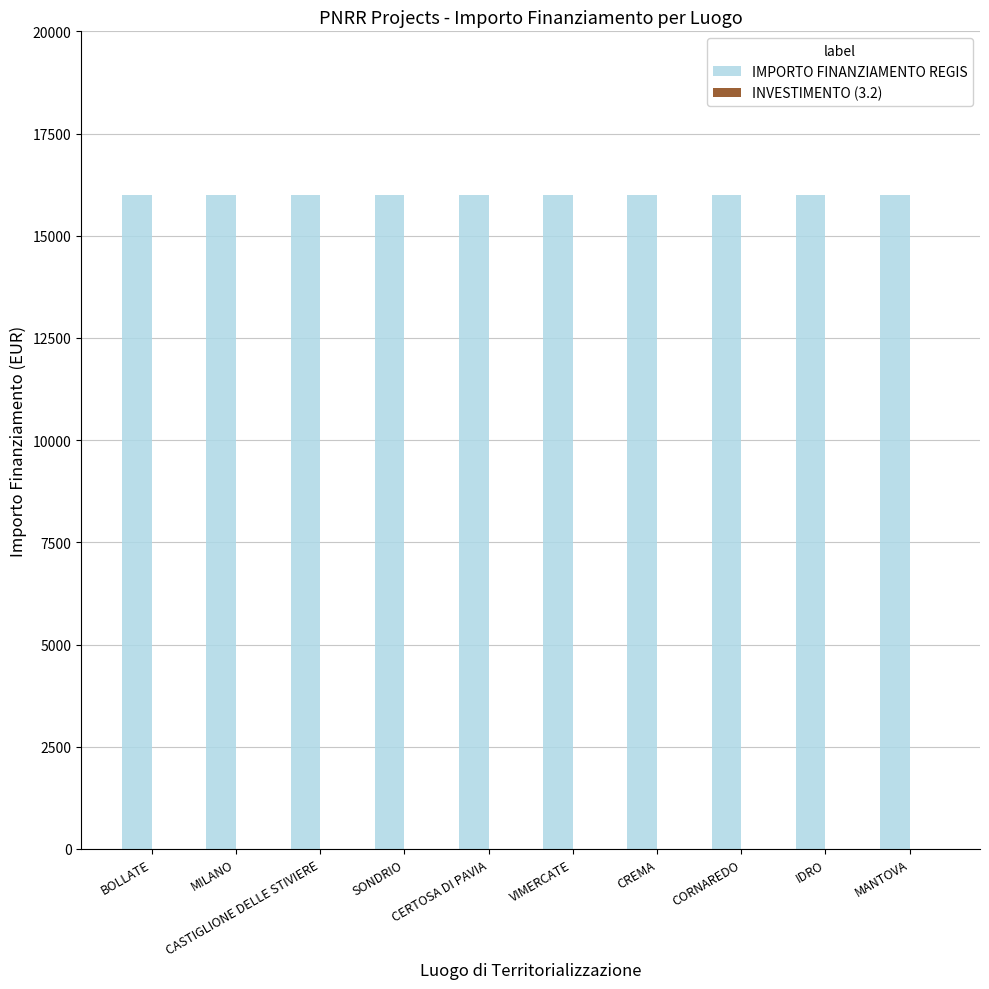

Is it true that IMPORTO FINANZIAMENTO REGIS equals 8473.1 at CERTOSA DI PAVIA?

False